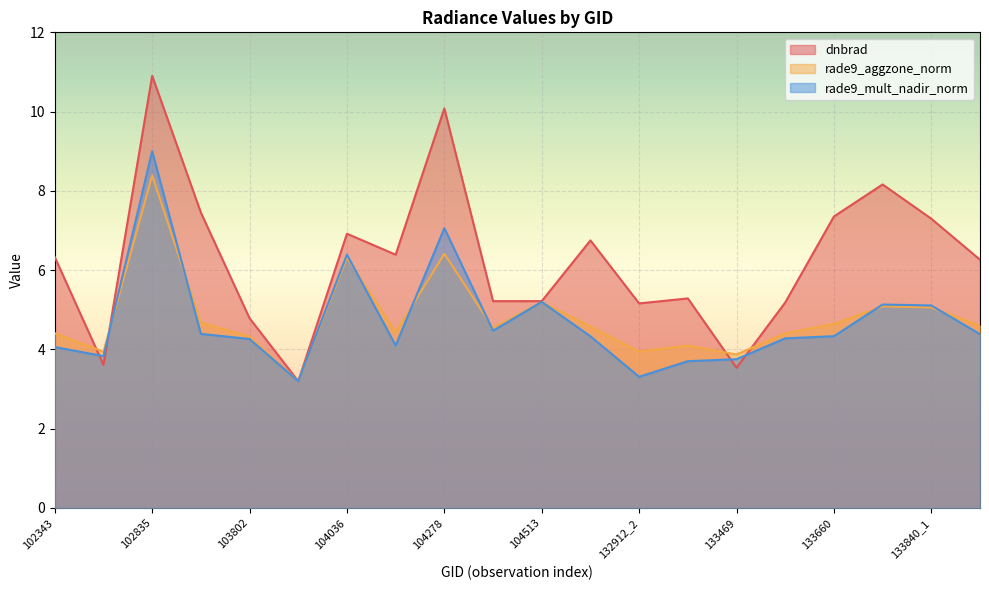

What is the label of the 20th point from the right?

102343